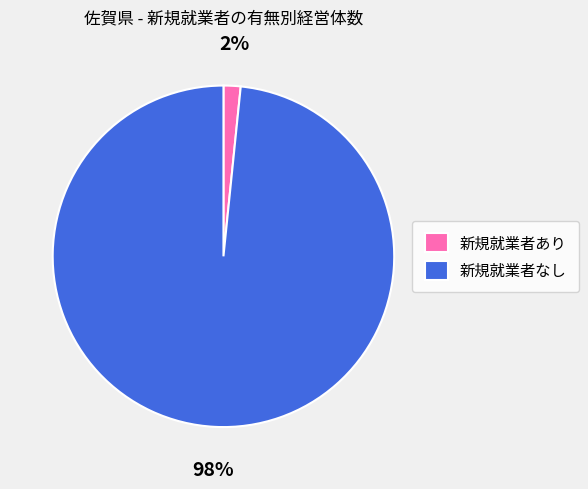

Which slice is the smallest?

新規就業者あり